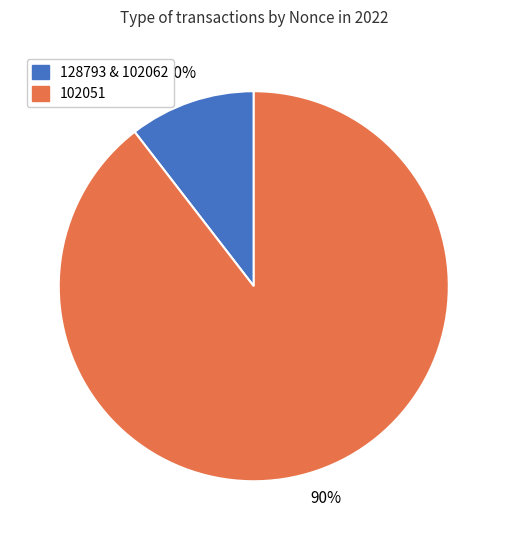

Is there any slice that represents more than half of the pie?

Yes